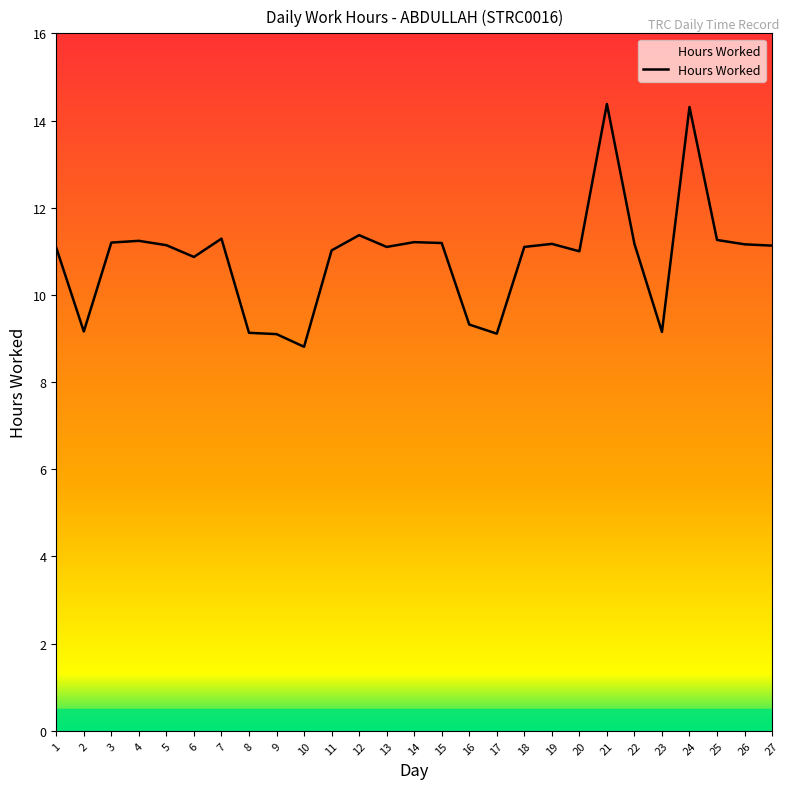

Which has a higher value, 24 or 12?

24